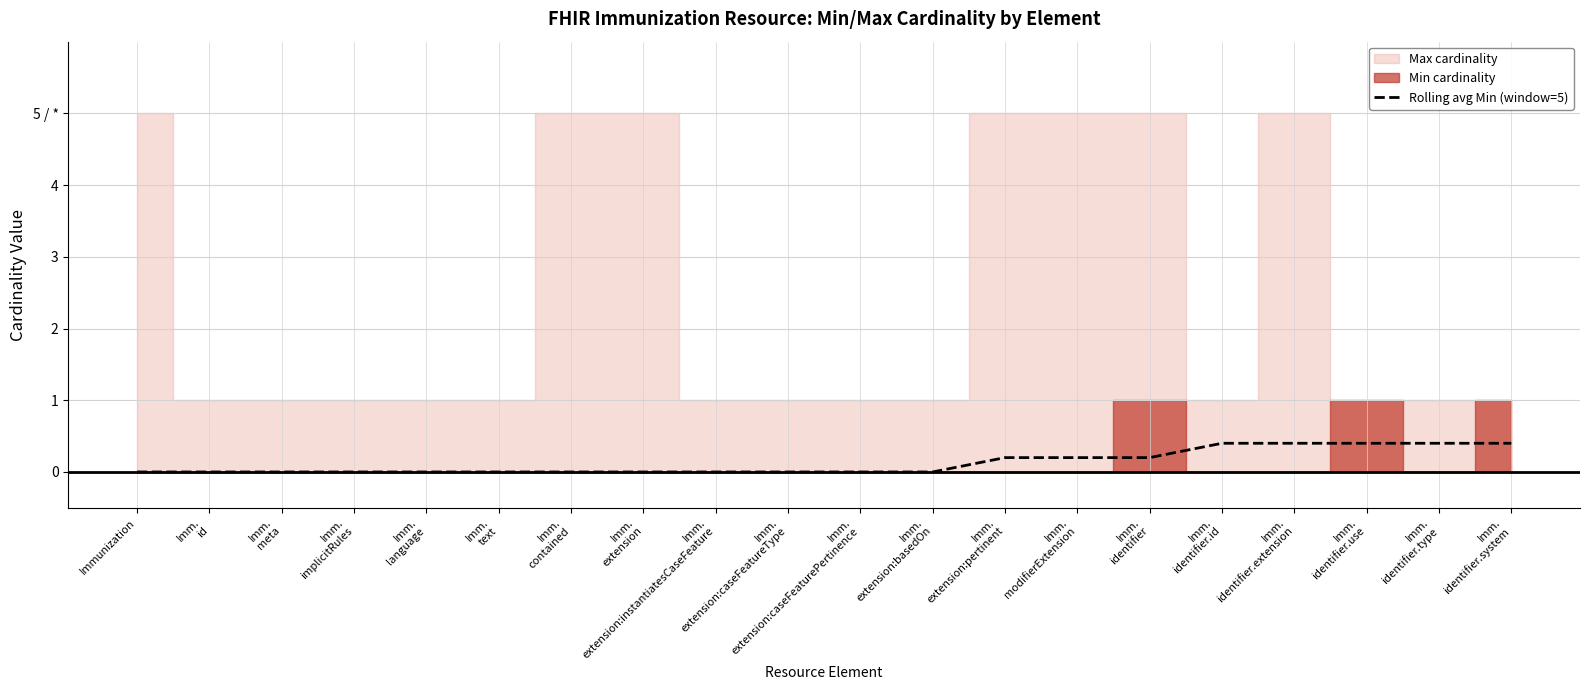

Count the values in the range 0 to 1.

20